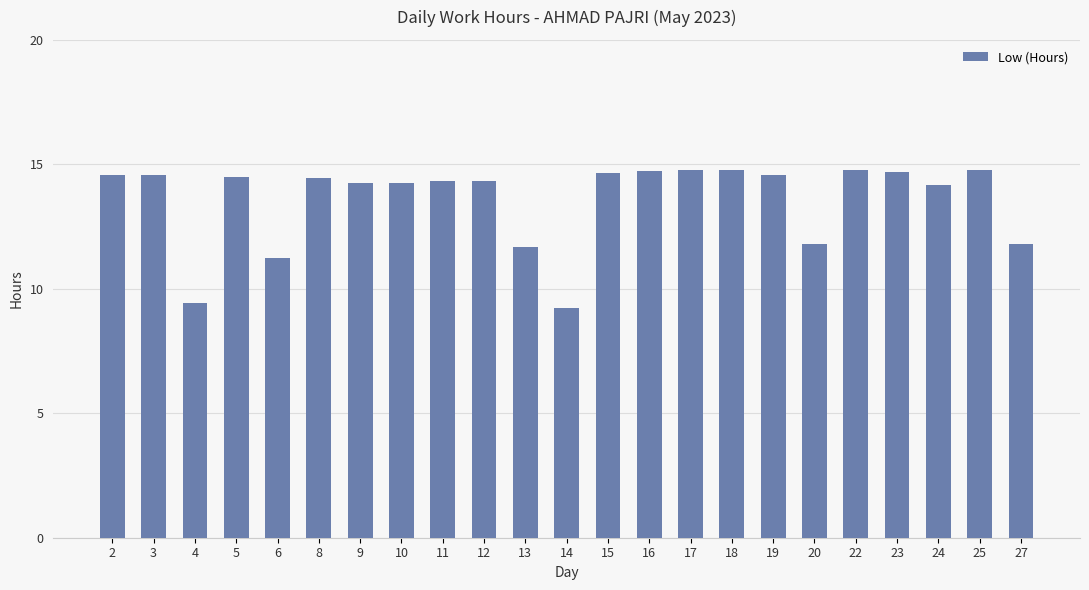

How many data points are less than 14?

6